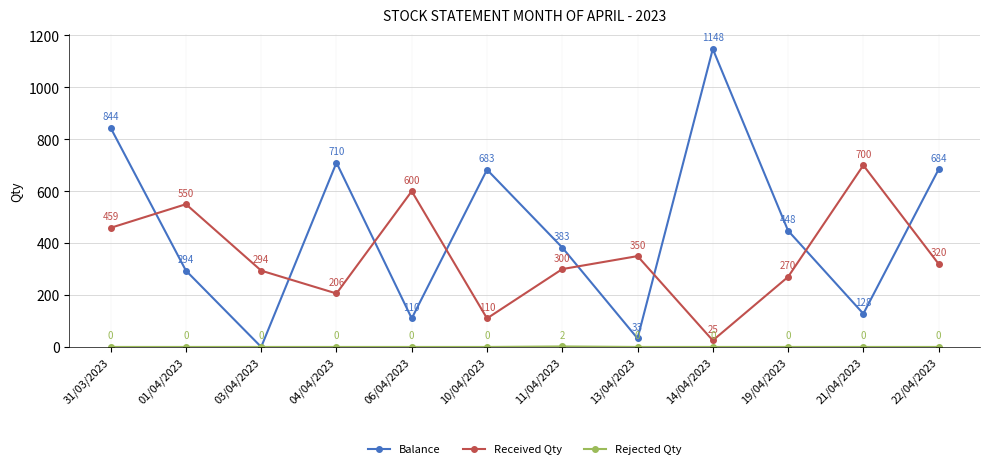

What is the sum of all Received Qty values?

4184